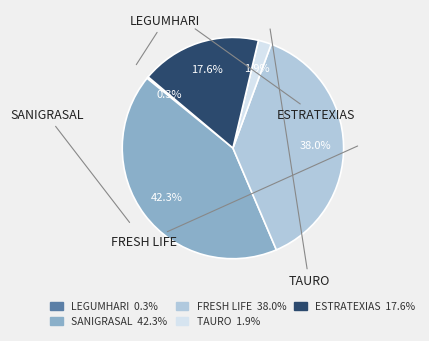

What percentage is the FRESH LIFE slice, to the nearest percent?

38%